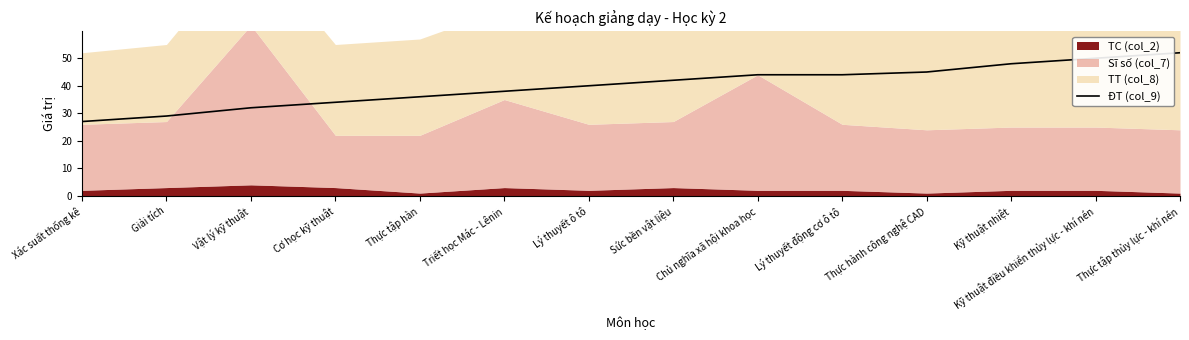

What is the label of the 3rd point from the right?

Kỹ thuật nhiệt